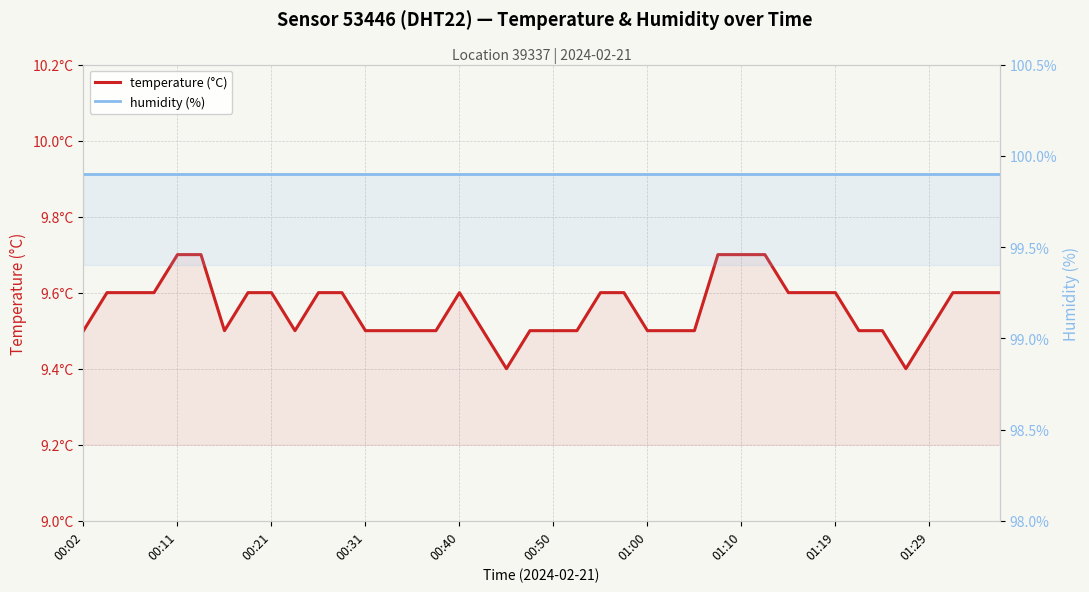

What value does the humidity (%) series have at 38?

99.9